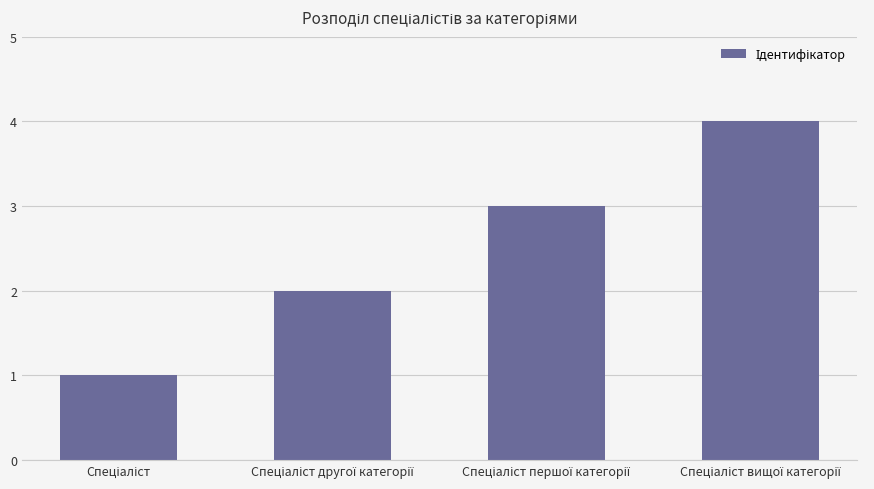

What is the difference between the maximum and minimum values?

3